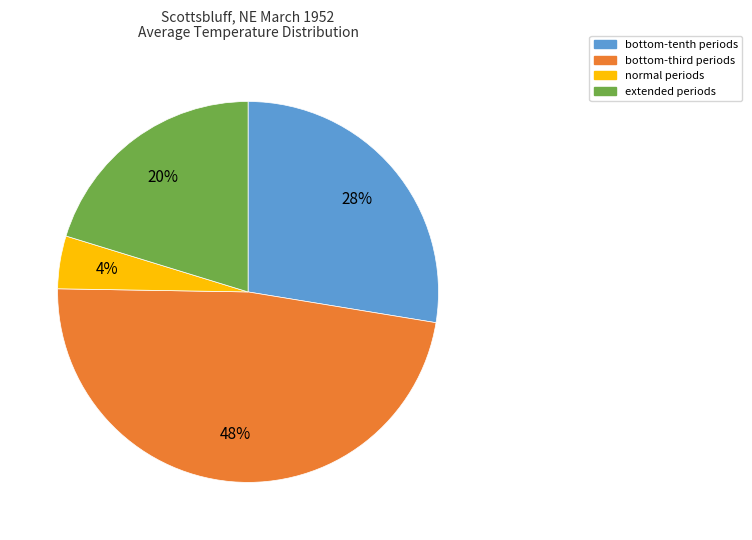

To the nearest percent, what is the average slice percentage?

25%